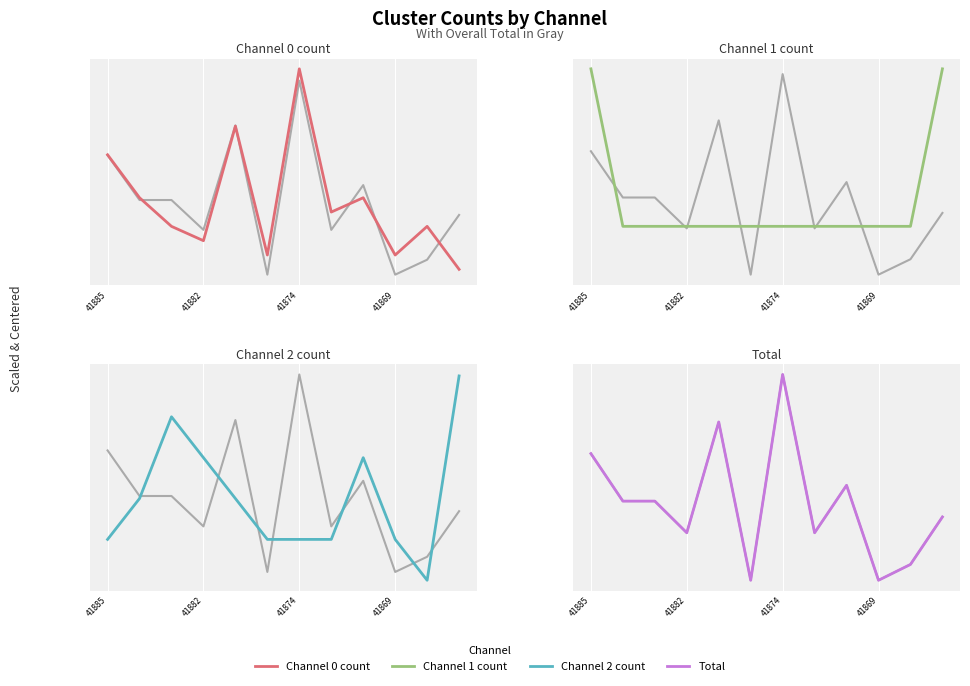

Which series has the widest spread of values?

Channel 2 count